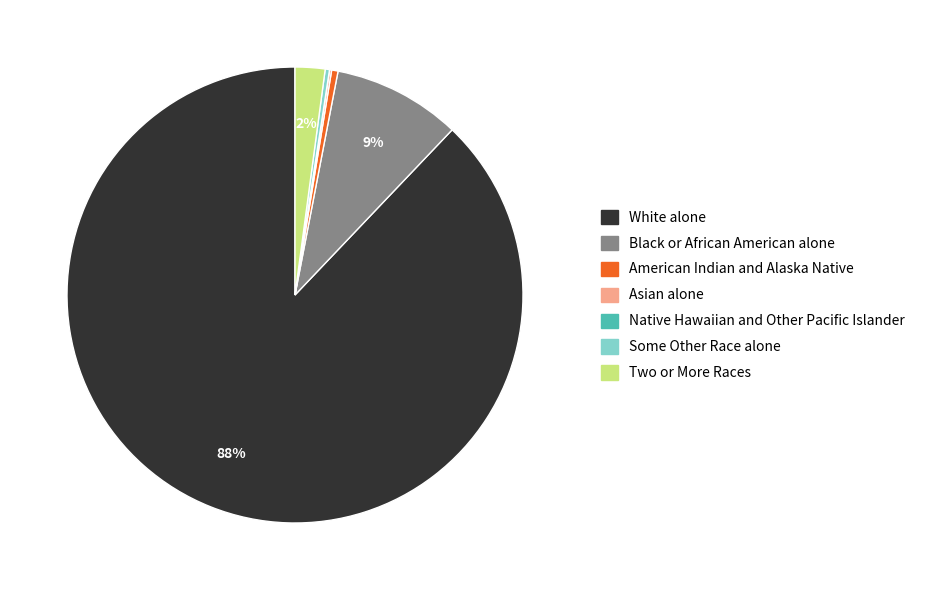

Which slice is the largest?

White alone